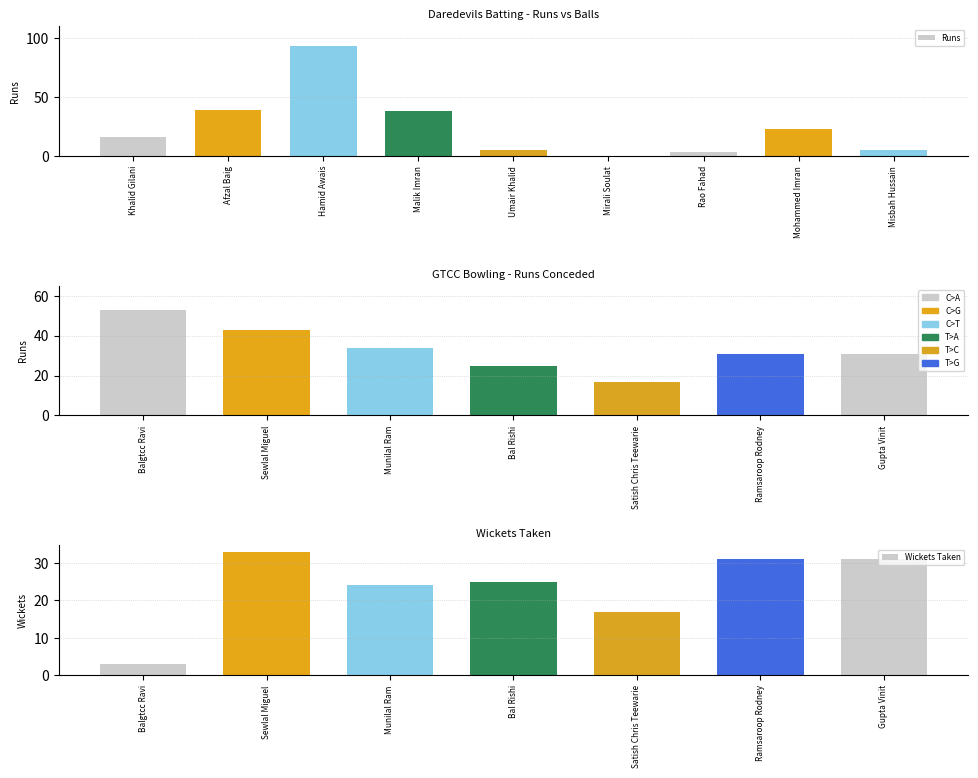

Rank the categories by value from highest to lowest.

Hamid Awais, Afzal Baig, Malik Imran, Mohammed Imran, Khalid Gilani, Umair Khalid, Misbah Hussain, Rao Fahad, Mirali Soulat